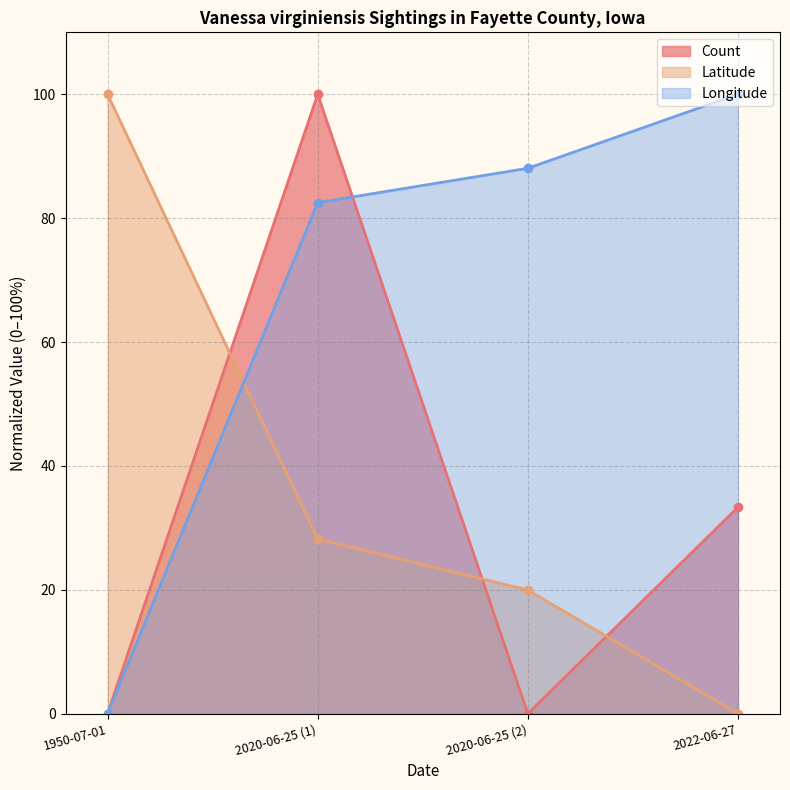

Rank the series at 2020-06-25 (1) from highest to lowest value.

Count, Longitude, Latitude